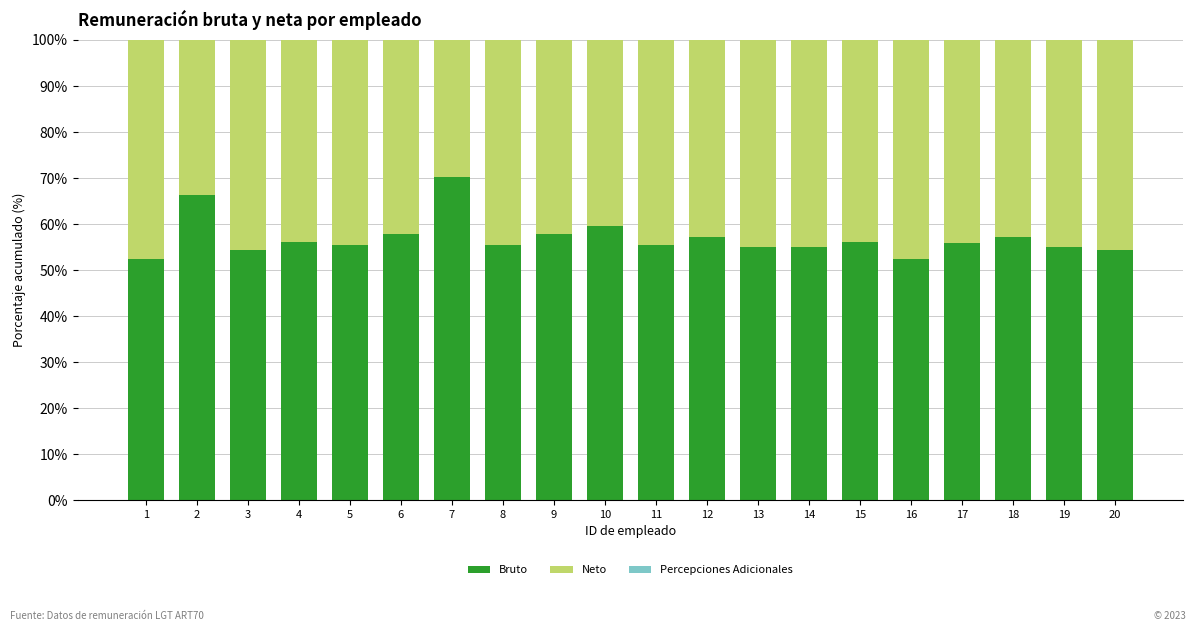

What is the maximum value for Bruto?

70.1